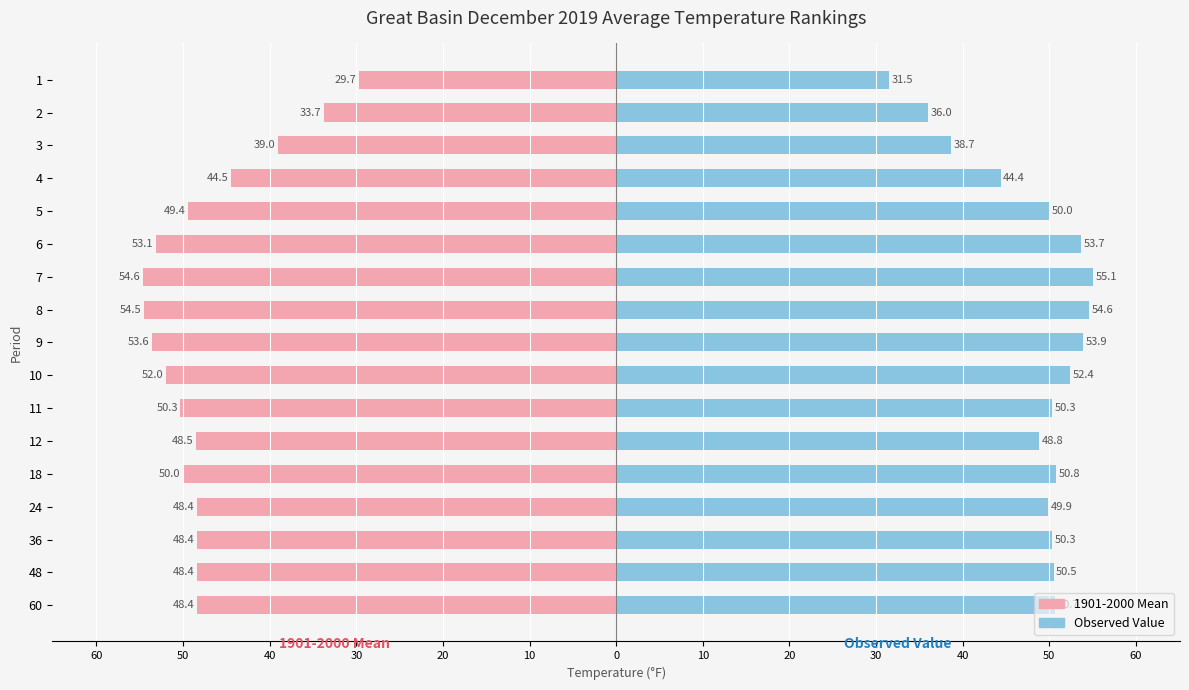

Rank the series by their average value, from highest to lowest.

Value, 1901-2000 Mean